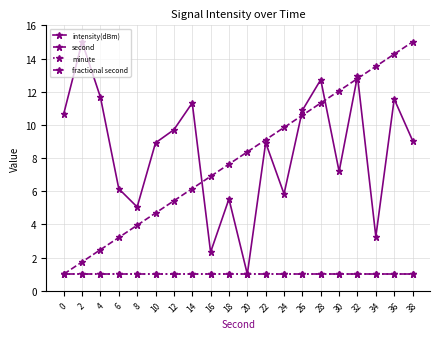

At which category is the sum across all series the highest?

36